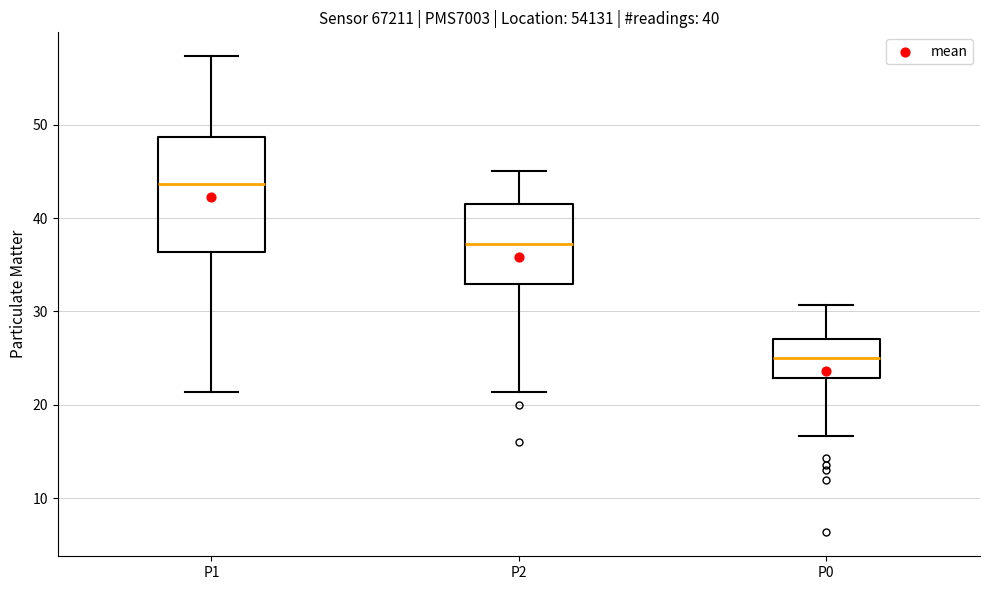

Which box has the highest median line?

P1